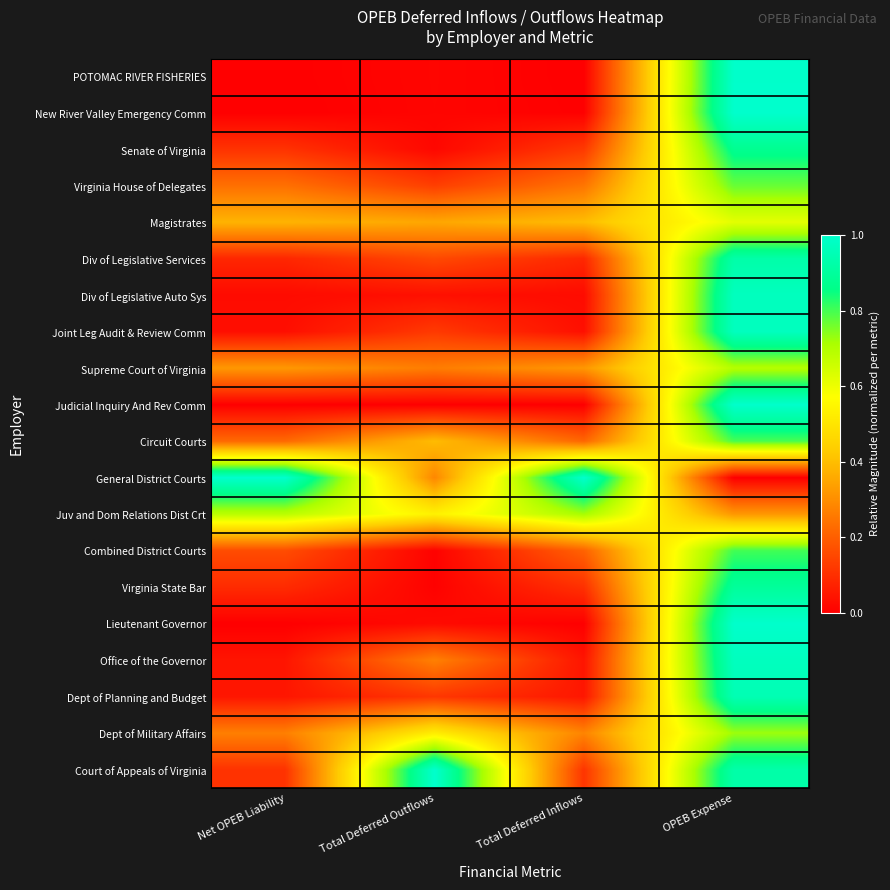

At OPEB Expense, list the series in order from largest to smallest.

New River Valley Emergency Comm, Lieutenant Governor, Judicial Inquiry And Rev Comm, POTOMAC RIVER FISHERIES, Office of the Governor, Div of Legislative Auto Sys, Joint Leg Audit & Review Comm, Dept of Planning and Budget, Court of Appeals of Virginia, Div of Legislative Services, Virginia State Bar, Senate of Virginia, Combined District Courts, Circuit Courts, Virginia House of Delegates, Dept of Military Affairs, Supreme Court of Virginia, Magistrates, Juv and Dom Relations Dist Crt, General District Courts